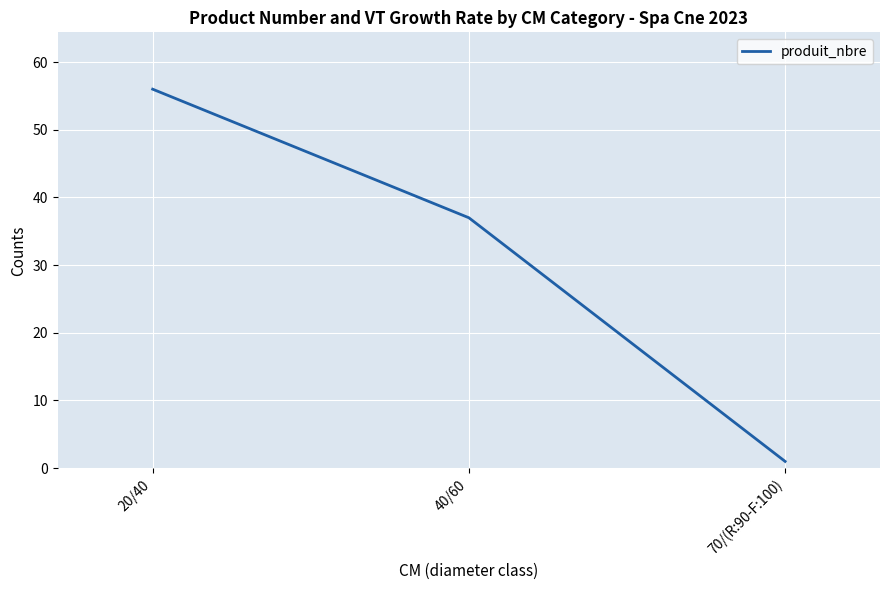

Does the chart display data point markers on the line(s)?

No